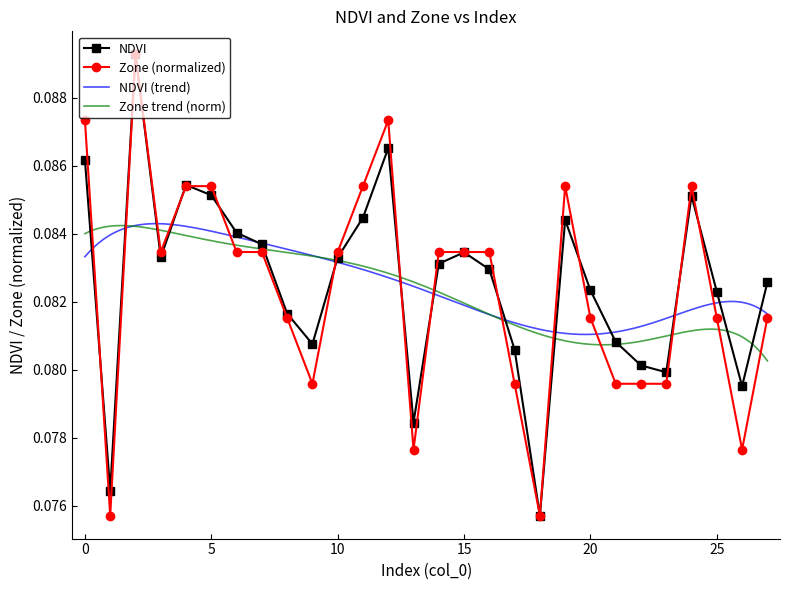

What is the sum of the Zone values at 20 and 25?

0.2